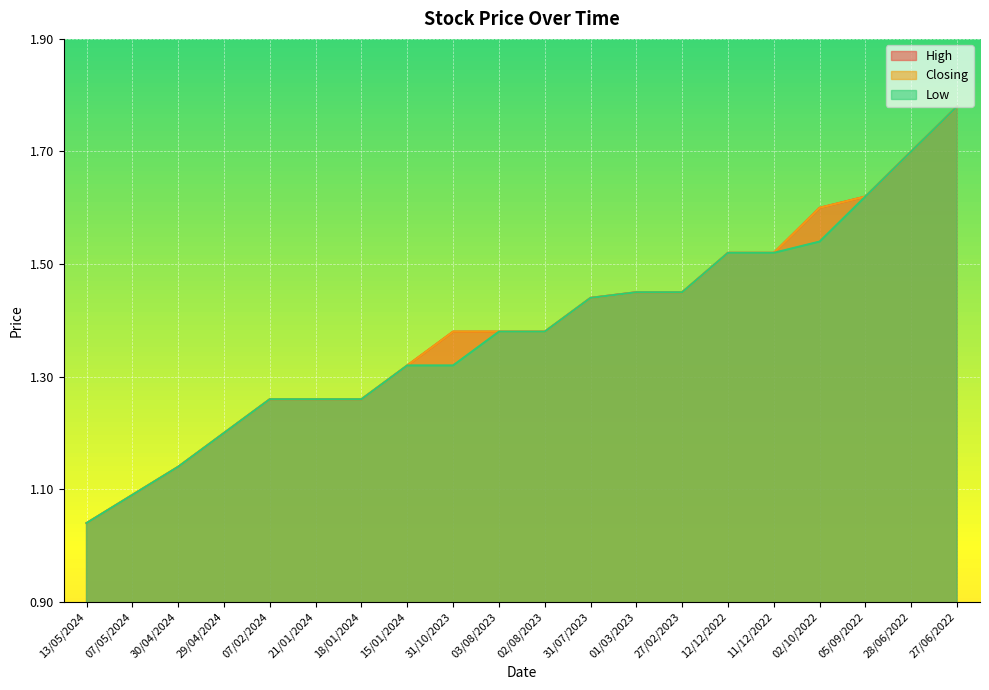

What is the label of the 11th point from the right?

03/08/2023